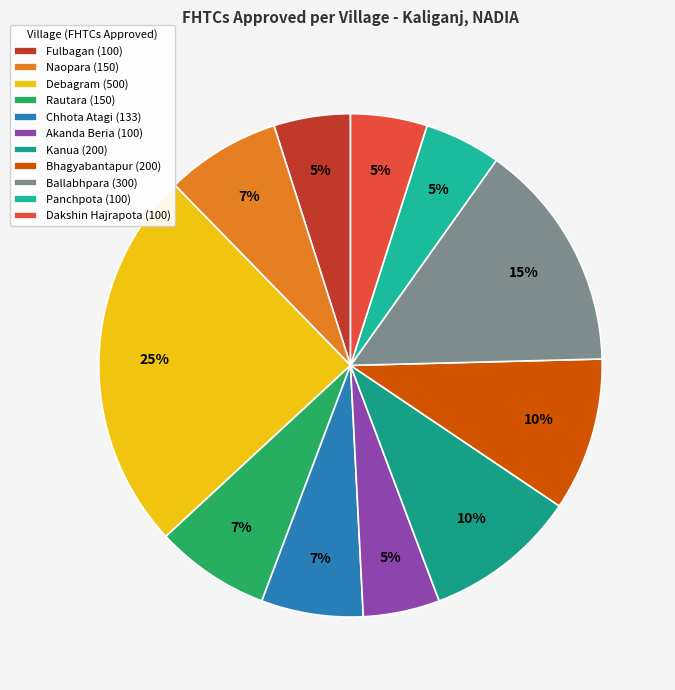

Combined, what portion of the pie is Chhota Atagi and Debagram?

31.1%